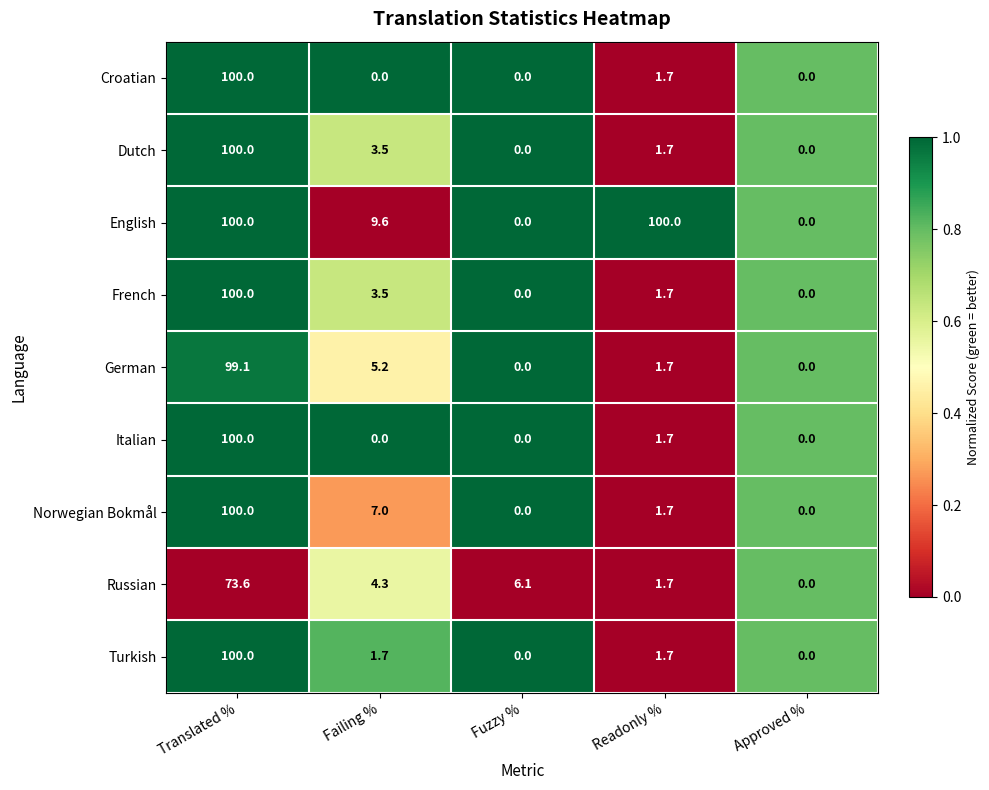

True or false: English has a value of 0.0 at Fuzzy %.

True